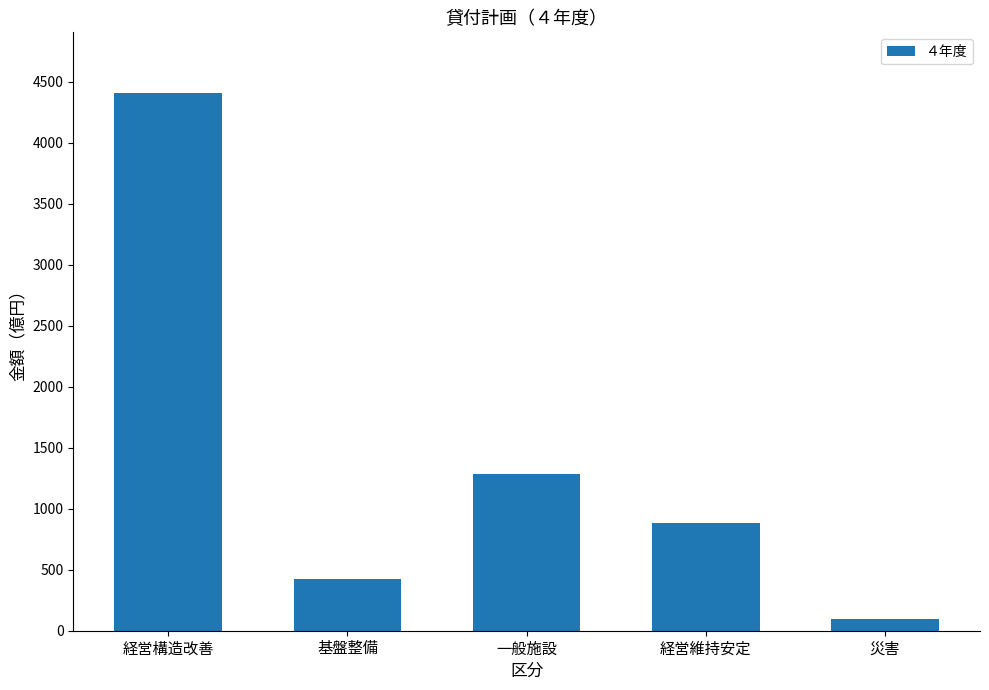

What is the average value?

1420